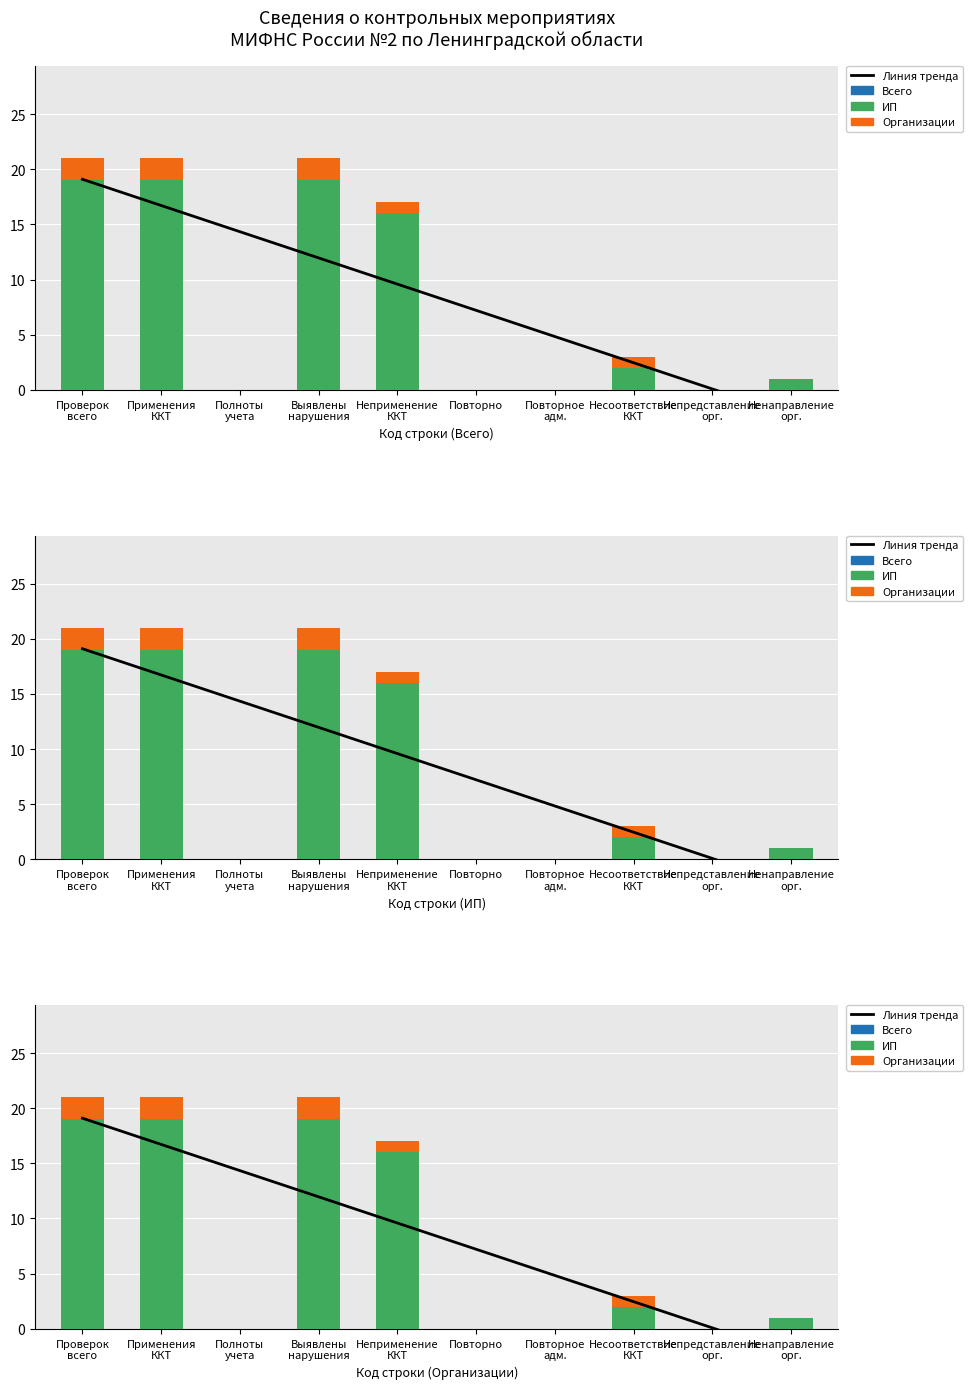

Which category has the highest value in the Организации series?

Проверок
всего